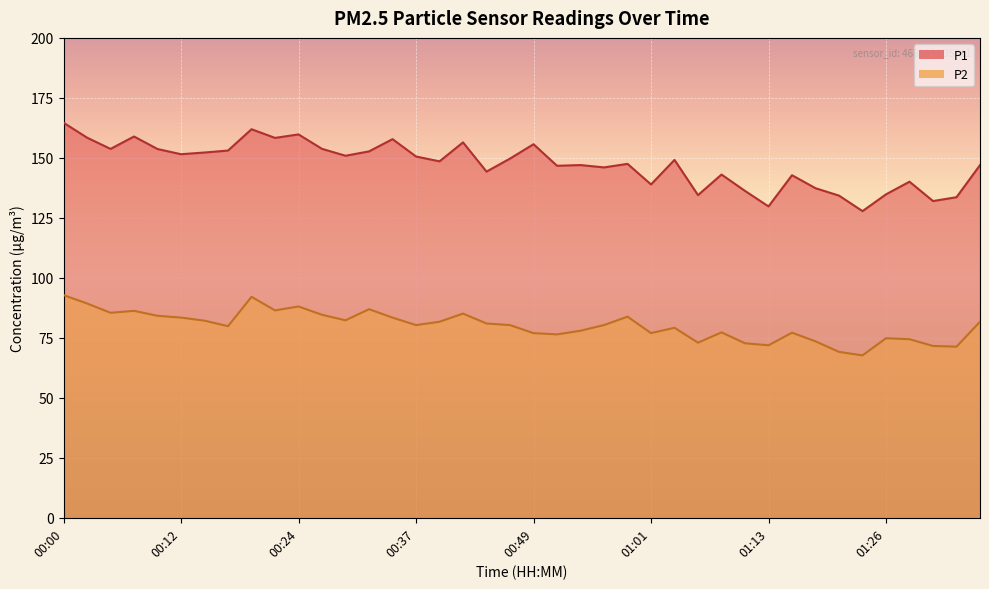

What is the maximum value shown in the chart?

164.7